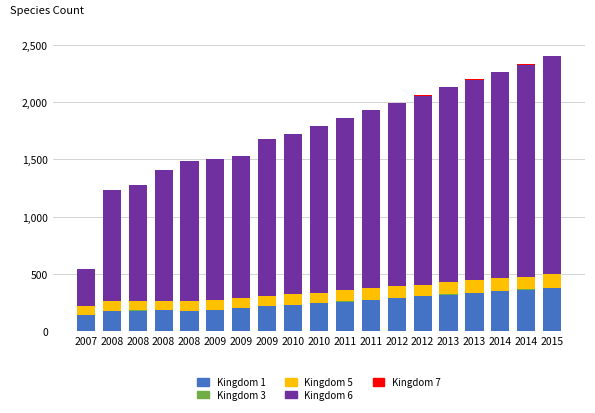

What is the sum of the Kingdom 1 values at 2014 and 2008?

544